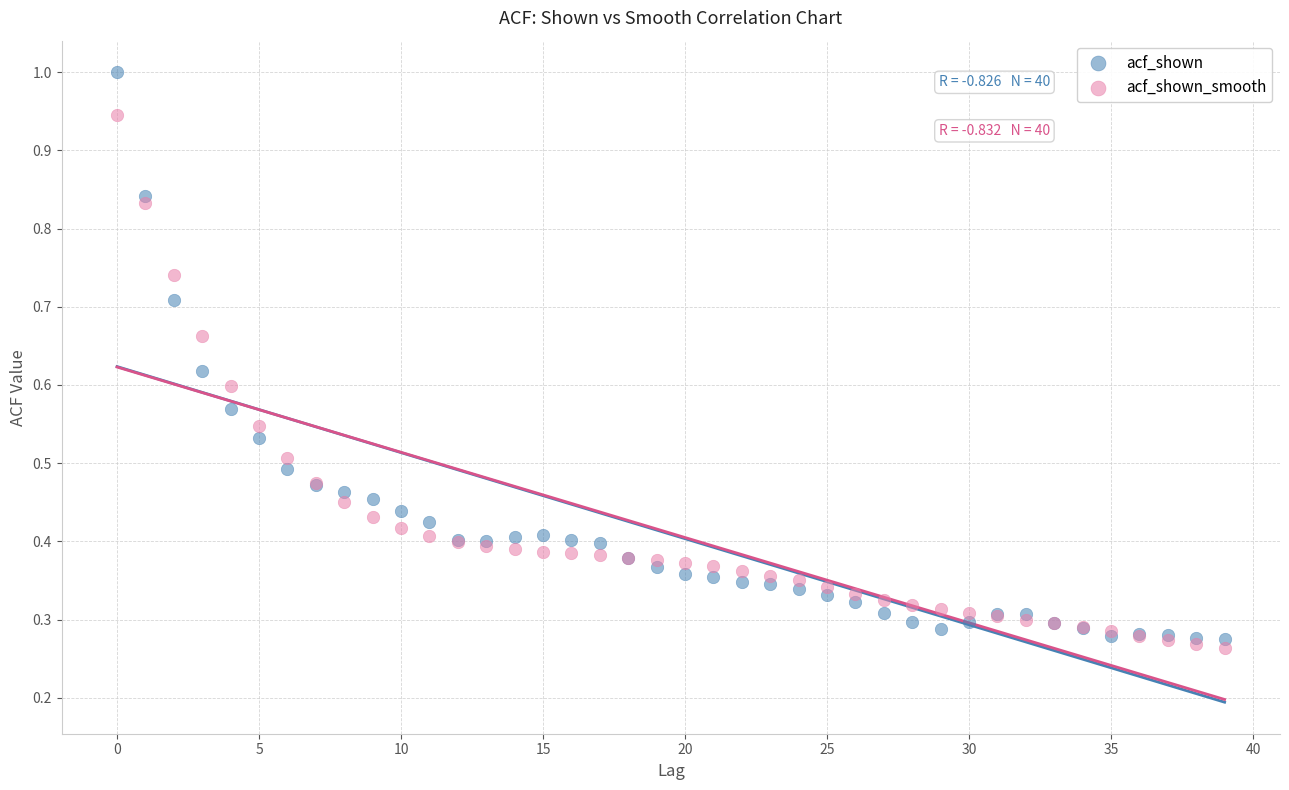

Which series has the largest Y range (max minus min)?

acf_shown